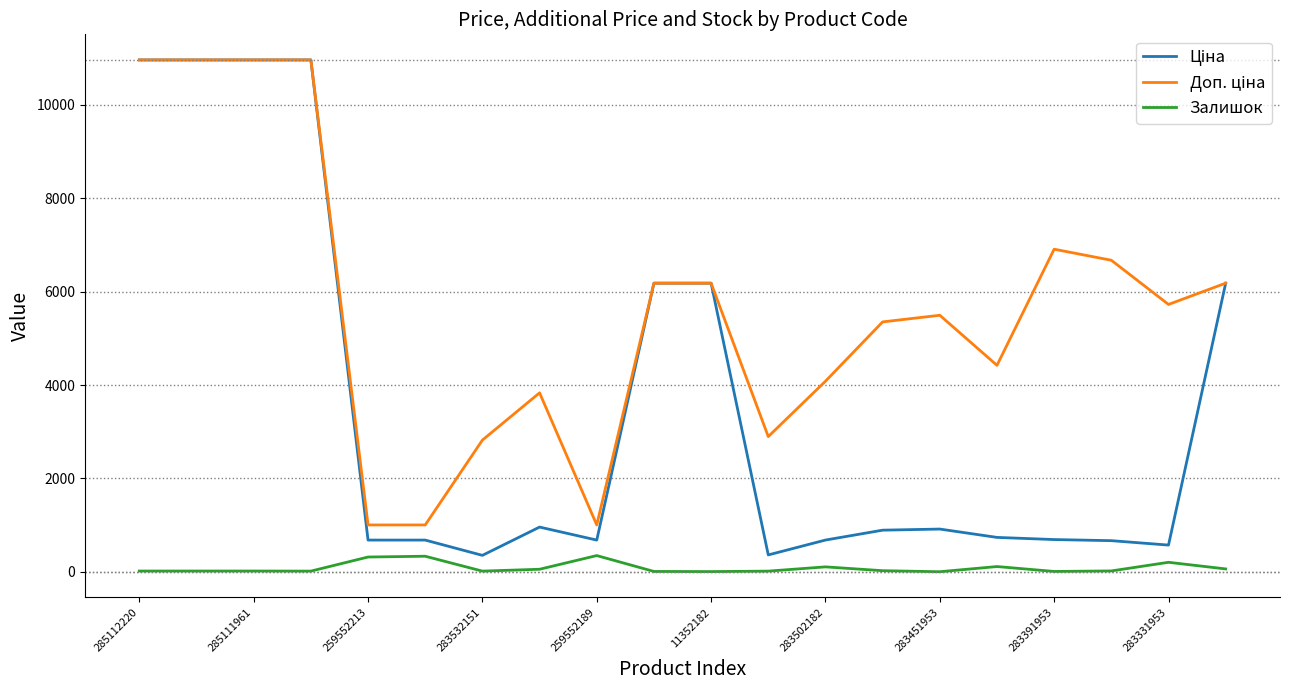

True or false: Ціна and Залишок cross at least once.

False